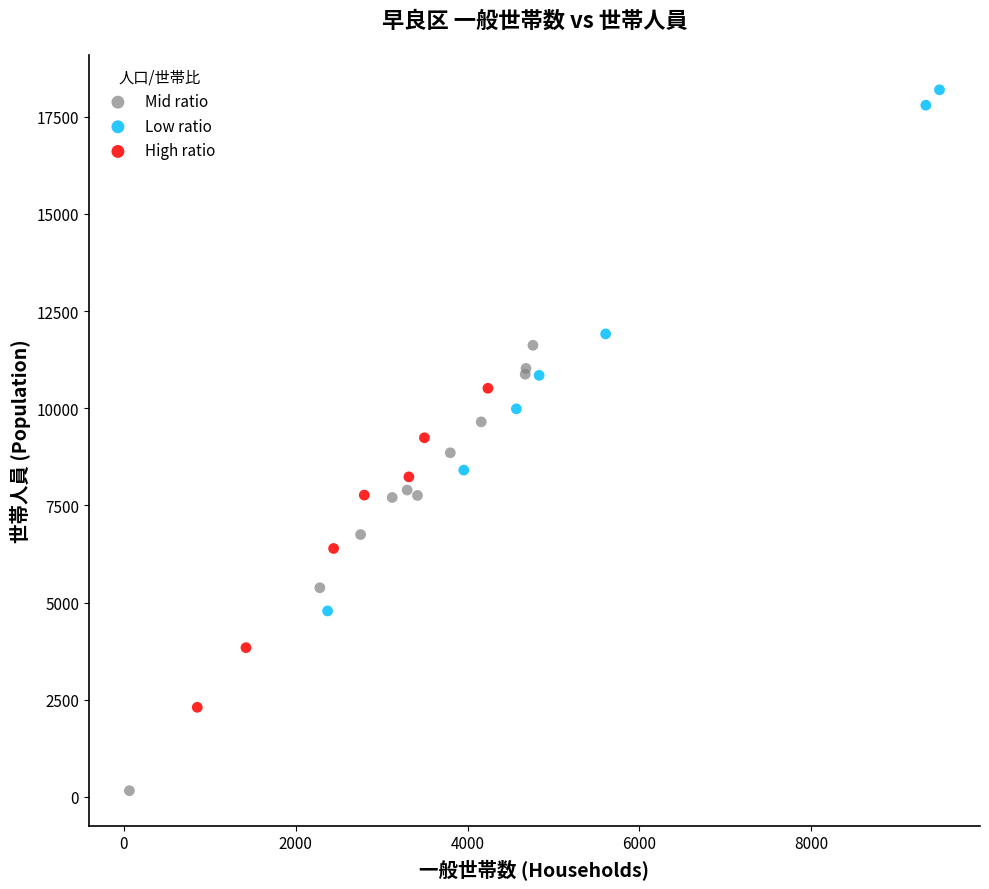

Which series has the largest Y range (max minus min)?

Low ratio